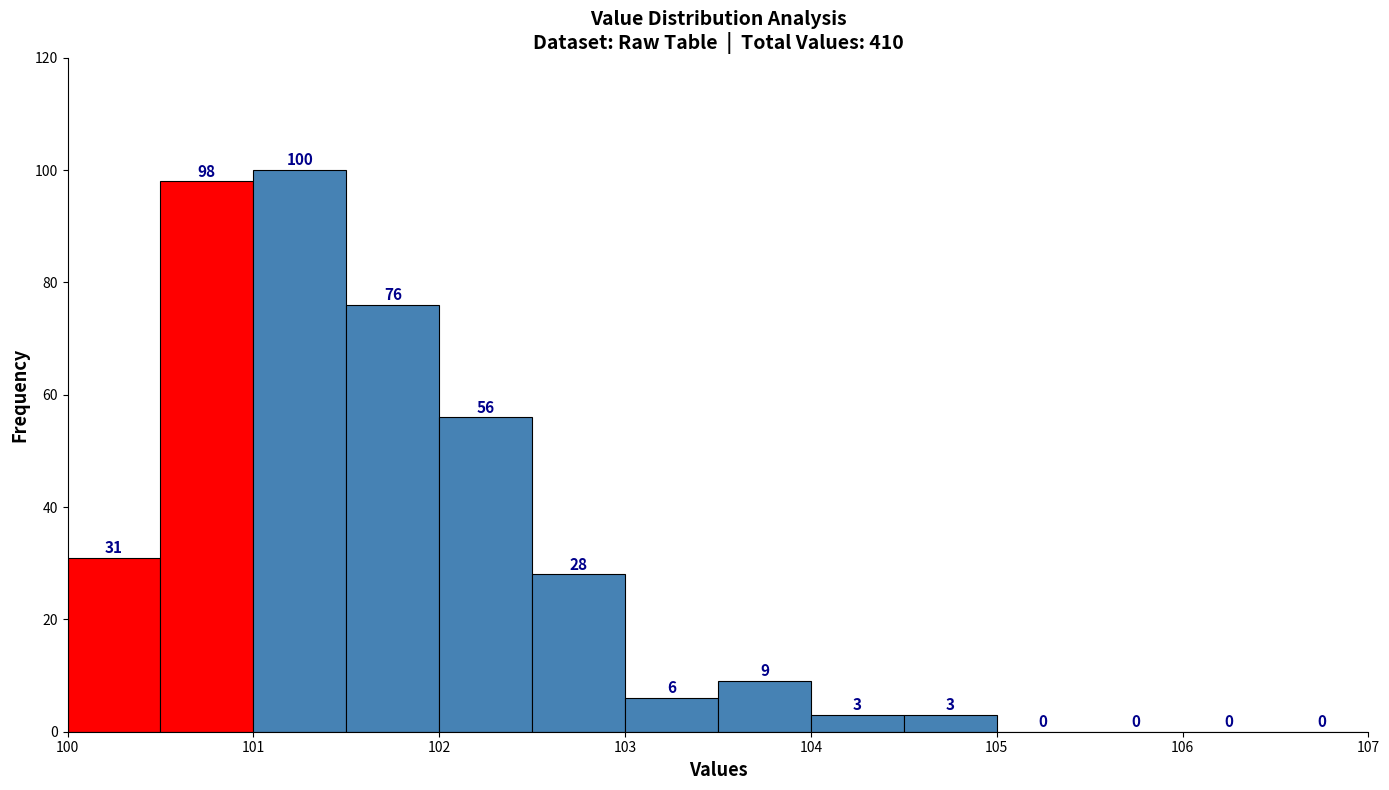

Reading left to right, list every bar in this chart as the range it spans on the x-axis followed by its height.

100.0 to 100.5: 31
100.5 to 101.0: 98
101.0 to 101.5: 100
101.5 to 102.0: 76
102.0 to 102.5: 56
102.5 to 103.0: 28
103.0 to 103.5: 6
103.5 to 104.0: 9
104.0 to 104.5: 3
104.5 to 105.0: 3
105.0 to 105.5: 0
105.5 to 106.0: 0
106.0 to 106.5: 0
106.5 to 107.0: 0